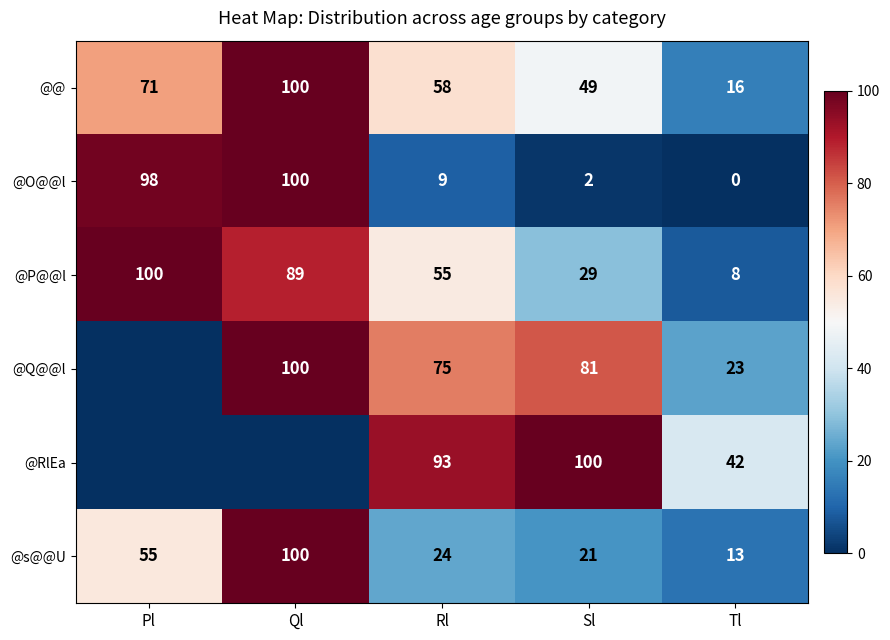

What is the lowest value of the @@ series?

16